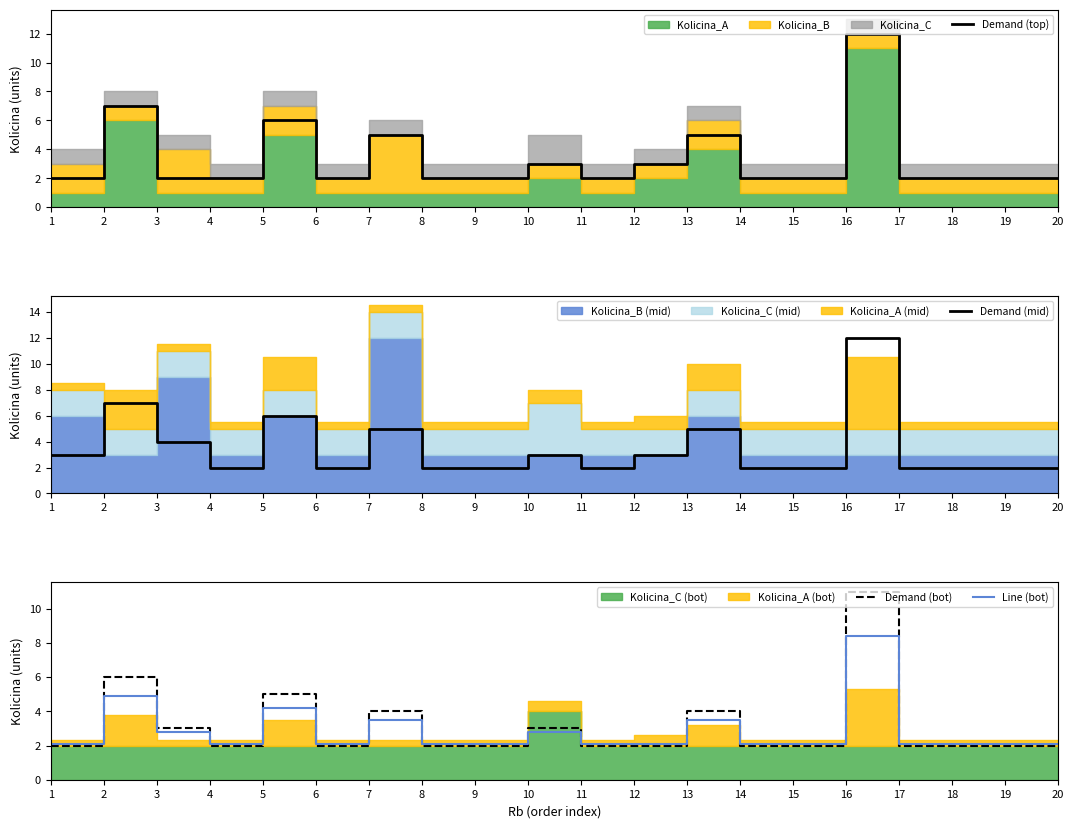

True or false: Demand (top) has a value of 5.2 at 10.

False